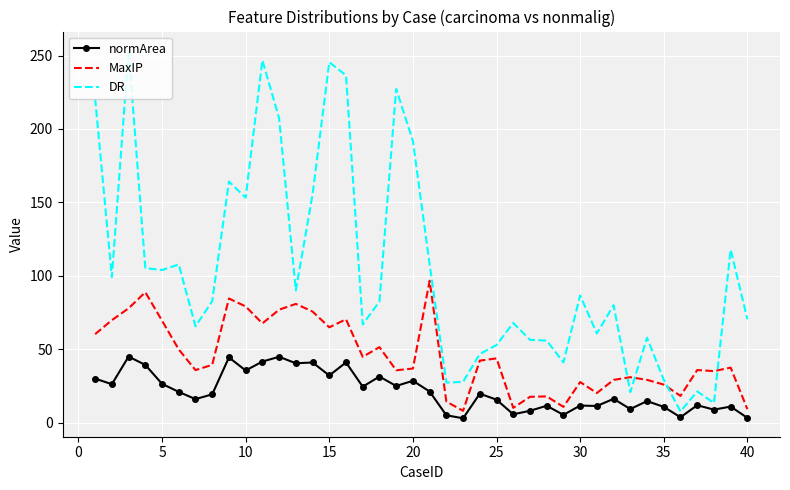

Which series has the widest spread of values?

DR